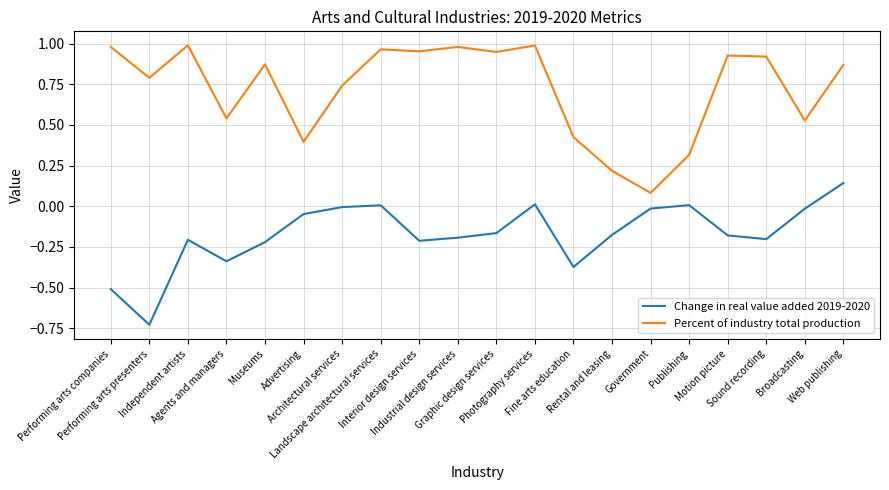

Which series has the widest spread of values?

Percent of industry total production